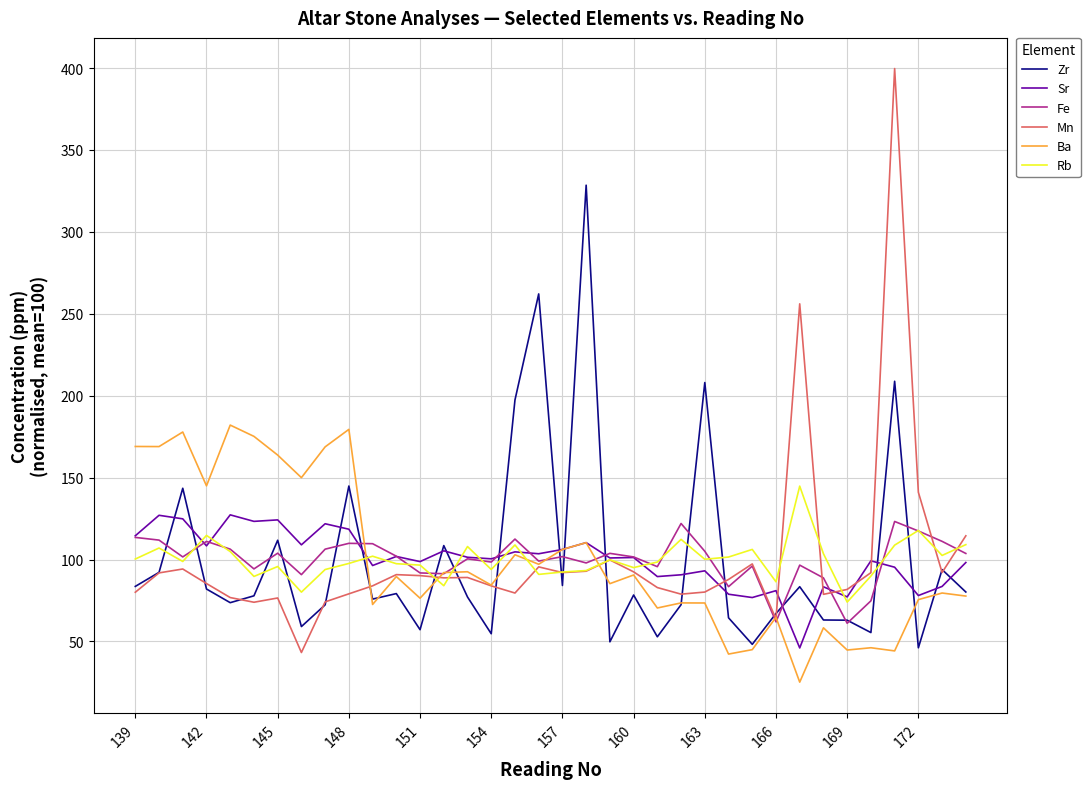

Which series has the largest range (max minus min)?

Mn